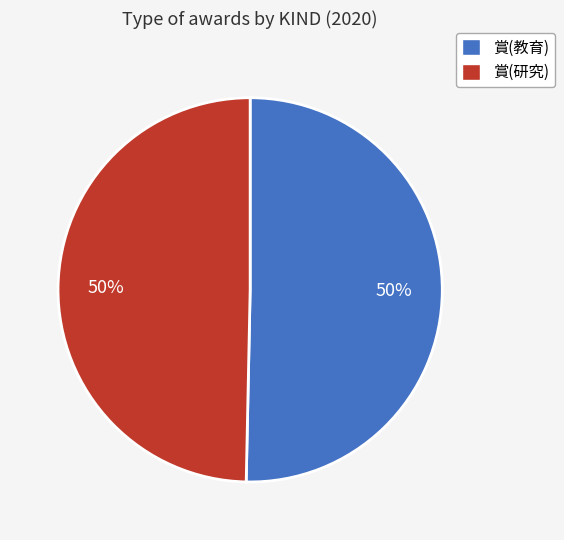

How many segments does this pie chart have?

2